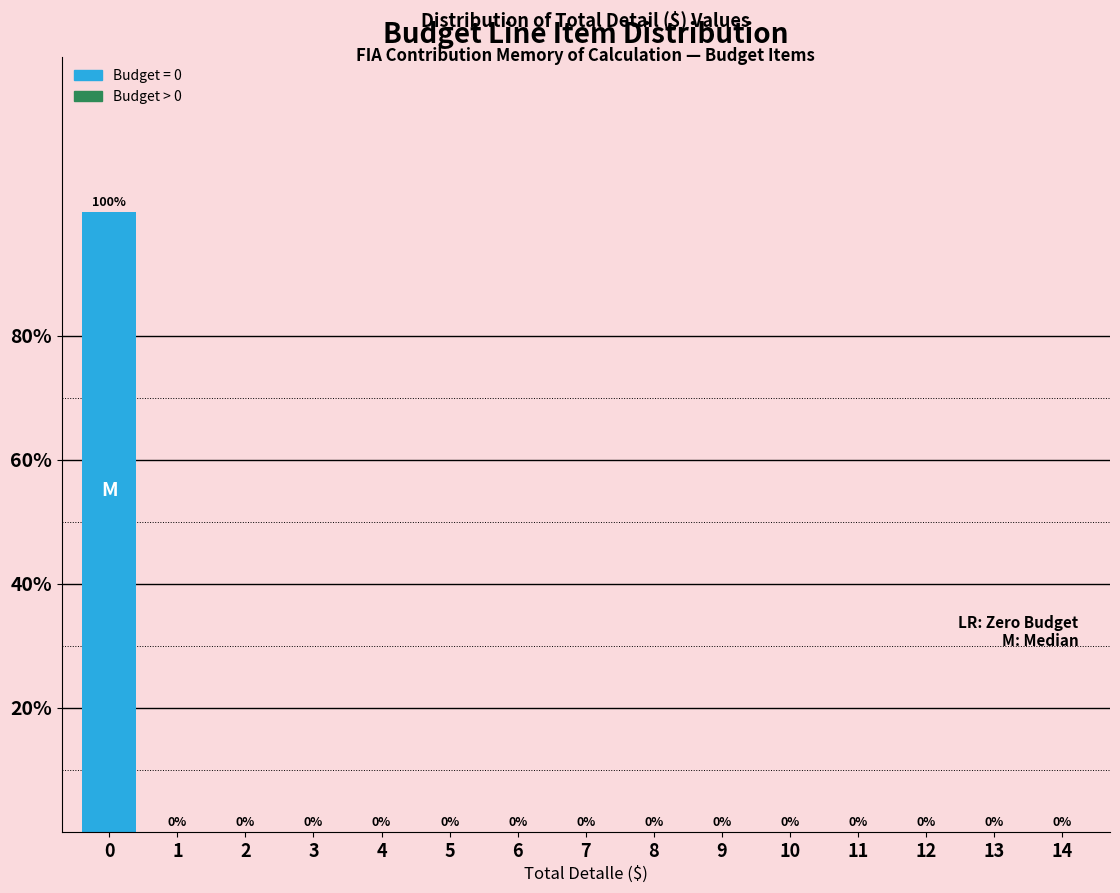

Reading left to right, transcribe all the data shown in this chart.

0=100	1=0	2=0	3=0	4=0	5=0	6=0	7=0	8=0	9=0	10=0	11=0	12=0	13=0	14=0